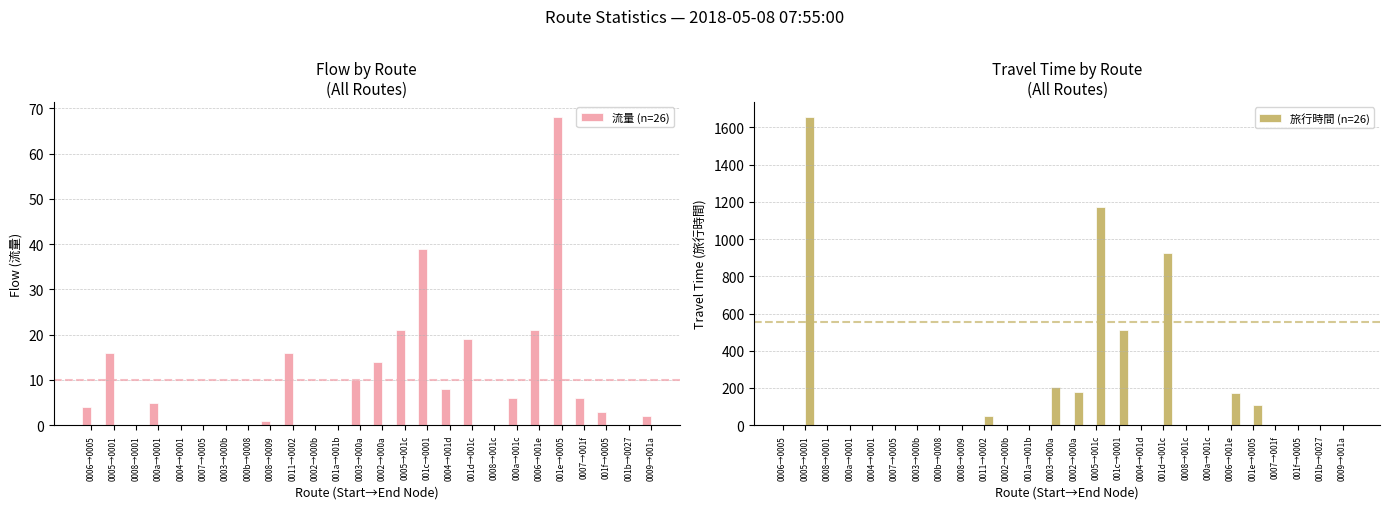

What is the difference between the maximum and second lowest values in the 旅行時間 (n=26) series?

1654